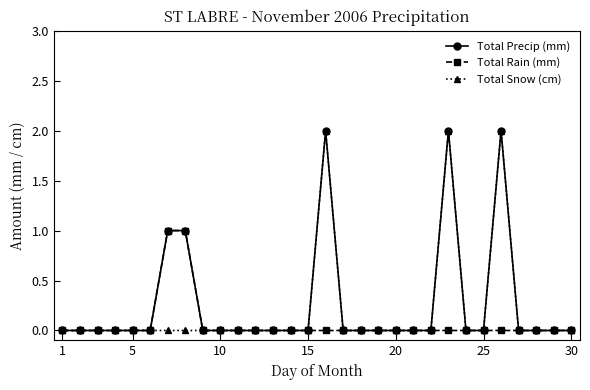

True or false: Total Precip (mm) has more than 2 points higher than both neighbors.

True